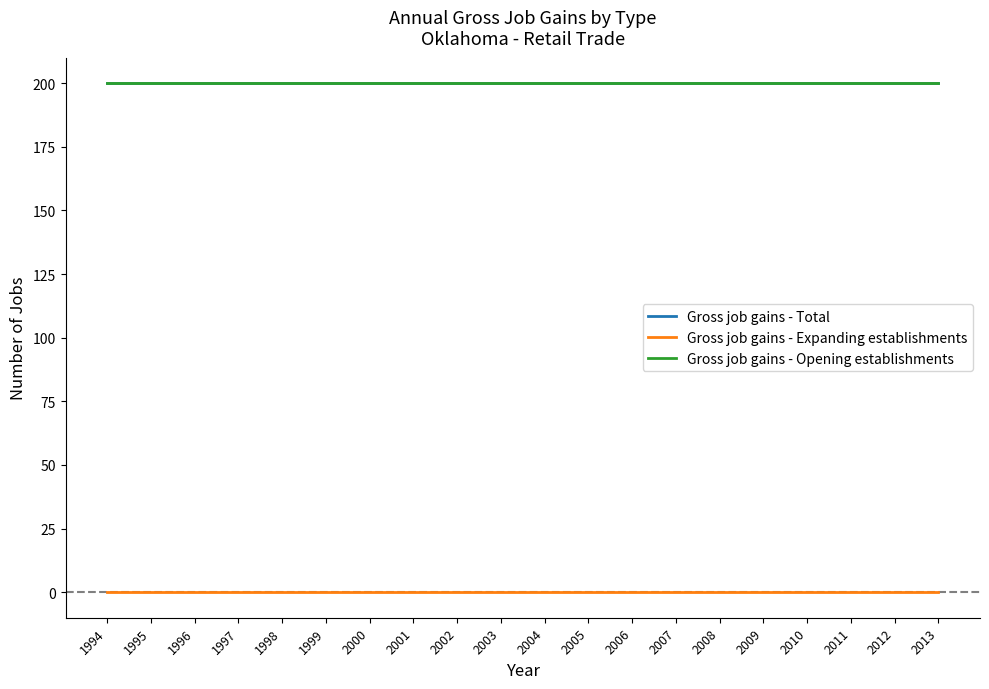

At which label is Gross job gains - Expanding establishments closest to 0?

1994